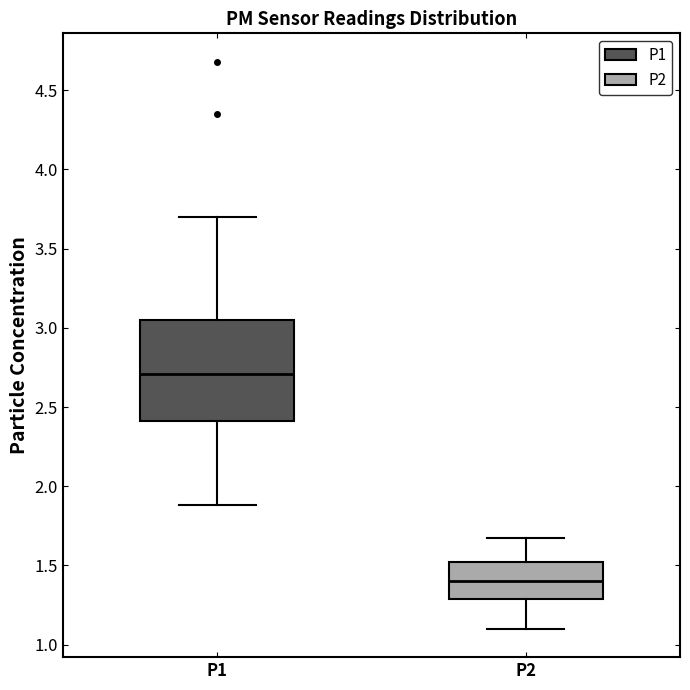

Reading left to right, read every box against the y-axis: the position of its median line, the range the box covers, and the ends of its whiskers. The values are not printed on the chart, so give them approximately, as read against the axis.

P1: median 2.70, box 2.40 to 3.05, whiskers 1.90 to 3.70
P2: median 1.40, box 1.30 to 1.50, whiskers 1.10 to 1.65